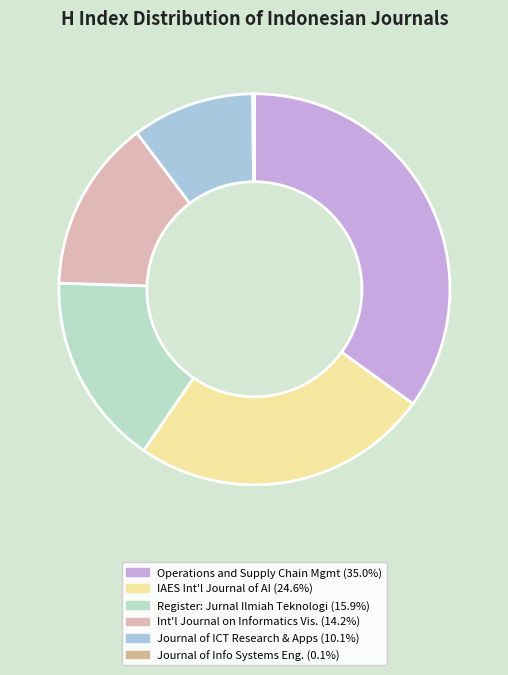

Rank the categories by value from highest to lowest.

Operations and Supply Chain Management, IAES International Journal of Artificial Intelligence, Register: Jurnal Ilmiah Teknologi Sistem, International Journal on Informatics Visualization, Journal of ICT Research and Applications, Journal of Information Systems Engineering